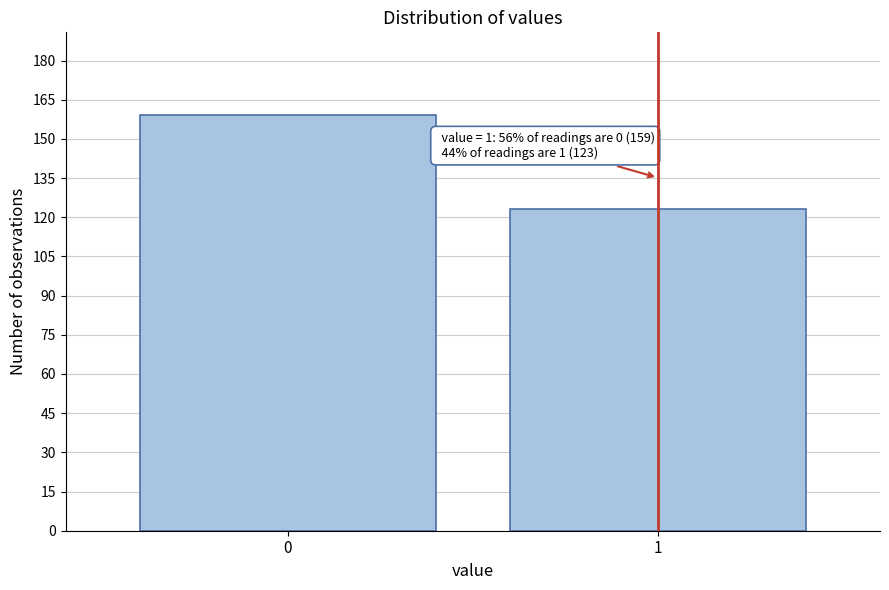

Reading left to right, extract all data points from this chart.

0=159	1=123